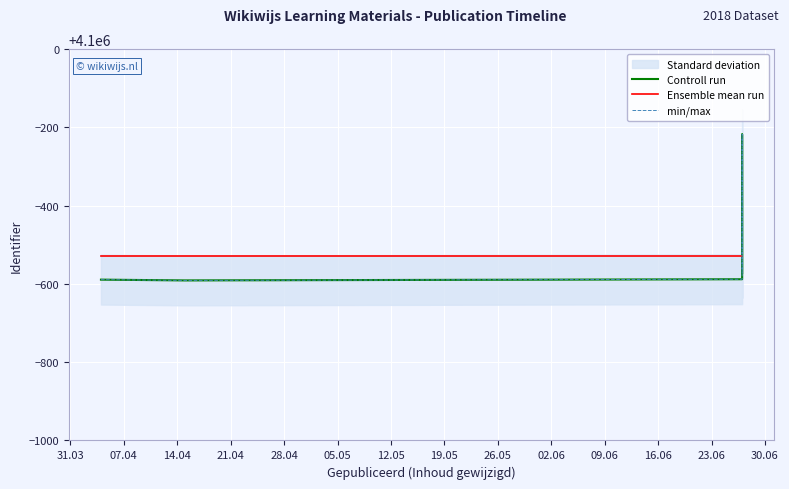

Between 12.05 and 14.04, which is larger?

12.05